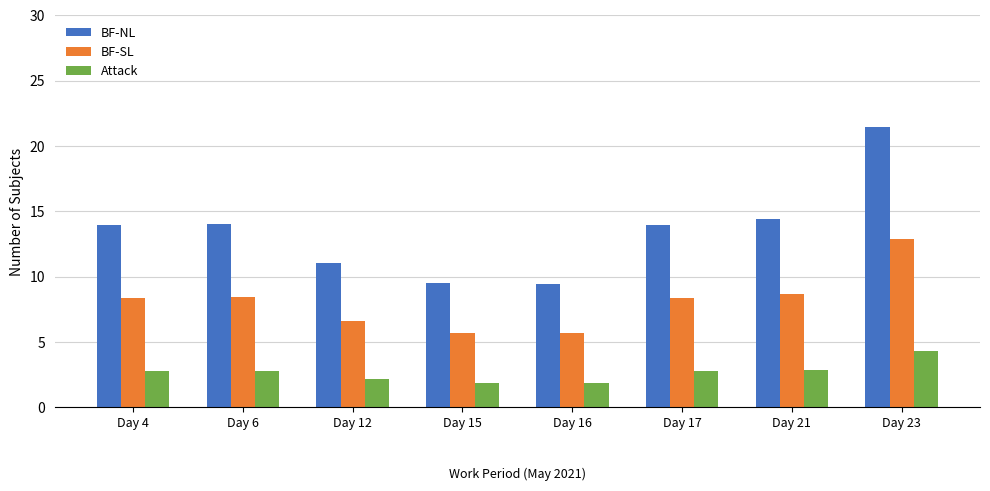

What is the value of the BF-NL bar at the 6th from the left?

14.0